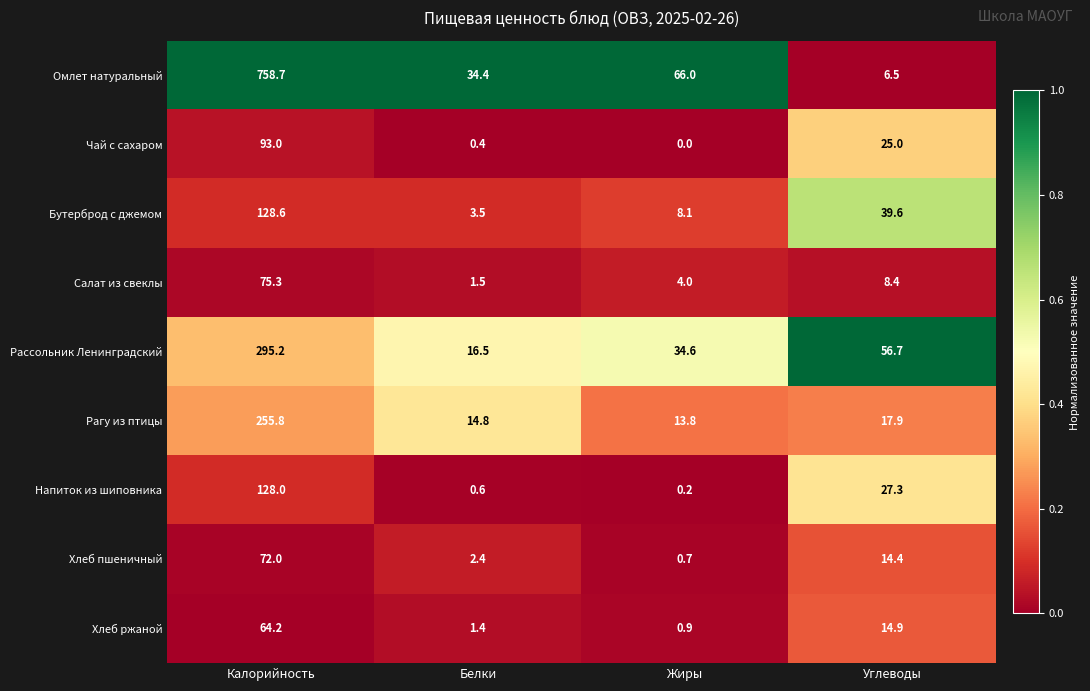

List the series in order of their peak value, highest first.

Омлет натуральный, Рассольник Ленинградский, Рагу из птицы, Бутерброд с джемом, Напиток из шиповника, Чай с сахаром, Салат из свеклы, Хлеб пшеничный, Хлеб ржаной